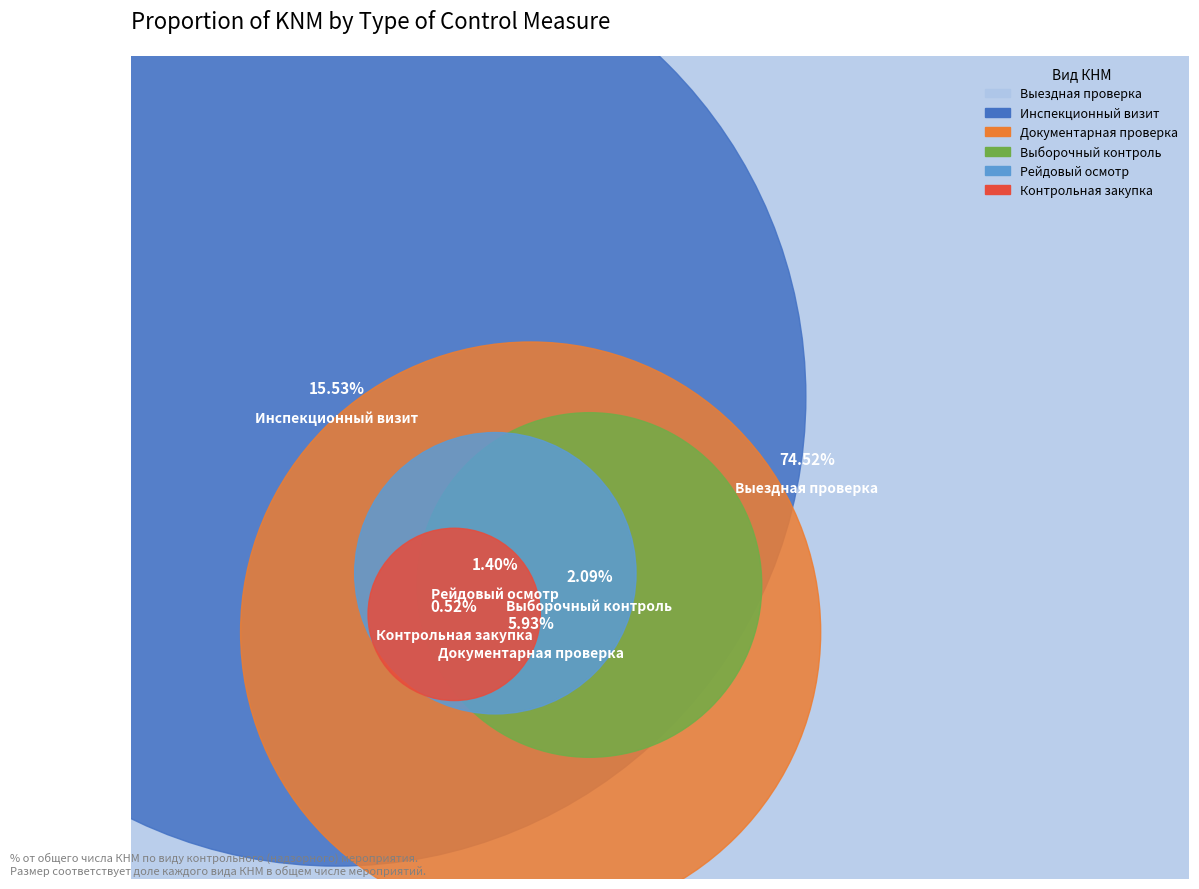

Approximately how many times larger is the value at Выборочный контроль compared to Инспекционный визит?

0.1